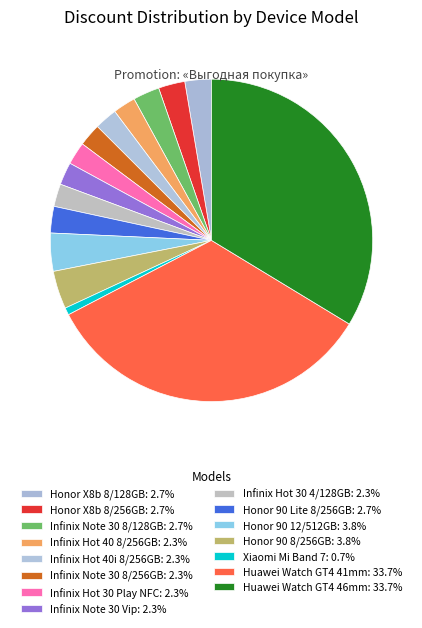

How many segments does this pie chart have?

15